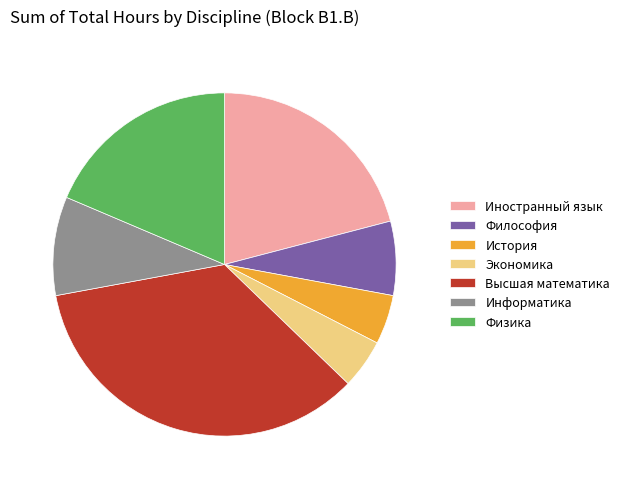

Between Информатика and Физика, which is larger?

Физика